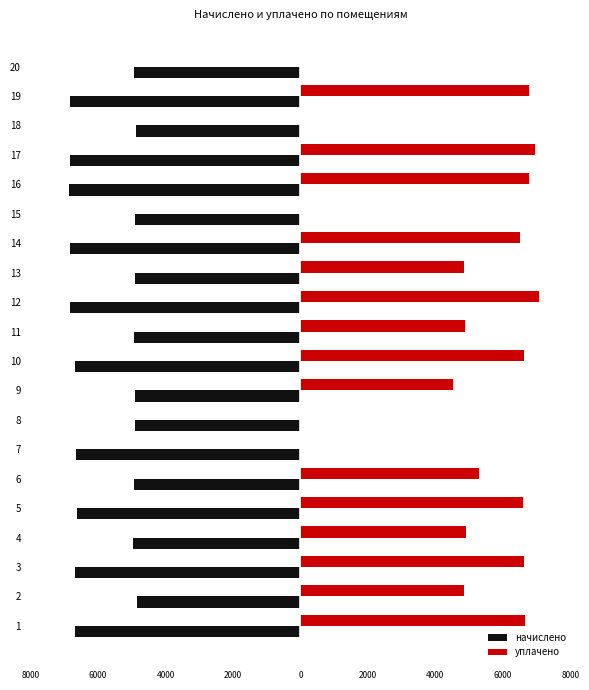

List the series in order of their overall mean, lowest first.

начислено, уплачено